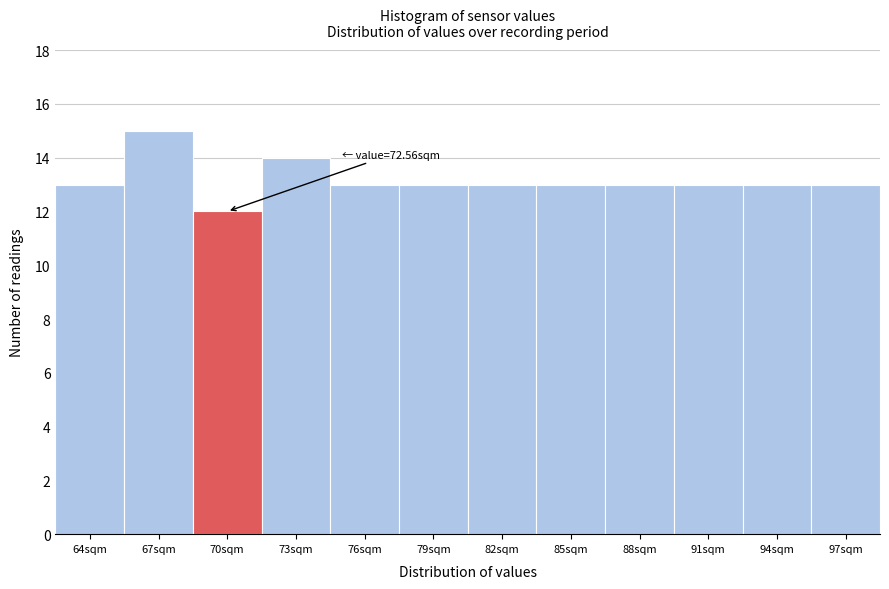

Reading left to right, what are all the values shown in this chart?

64sqm=13	67sqm=15	70sqm=12	73sqm=14	76sqm=13	79sqm=13	82sqm=13	85sqm=13	88sqm=13	91sqm=13	94sqm=13	97sqm=13